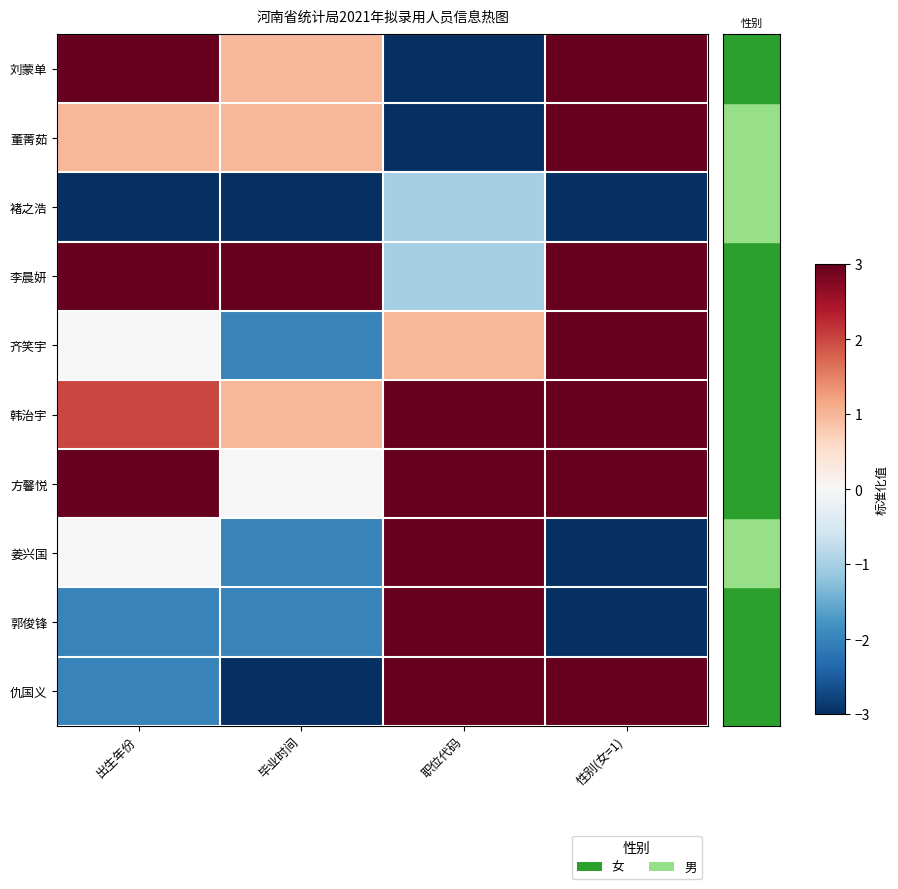

Reading right to left, what are all the values shown in this chart?

刘蒙单: 性别(女=1)=3	职位代码=-3	毕业时间=1	出生年份=3
董菁茹: 性别(女=1)=3	职位代码=-3	毕业时间=1	出生年份=1
褚之浩: 性别(女=1)=-3	职位代码=-1	毕业时间=-3	出生年份=-3
李晨妍: 性别(女=1)=3	职位代码=-1	毕业时间=3	出生年份=3
齐笑宇: 性别(女=1)=3	职位代码=1	毕业时间=-2	出生年份=0
韩治宇: 性别(女=1)=3	职位代码=3	毕业时间=1	出生年份=2
方馨悦: 性别(女=1)=3	职位代码=3	毕业时间=0	出生年份=3
姜兴国: 性别(女=1)=-3	职位代码=3	毕业时间=-2	出生年份=0
郭俊锋: 性别(女=1)=-3	职位代码=3	毕业时间=-2	出生年份=-2
仇国义: 性别(女=1)=3	职位代码=3	毕业时间=-3	出生年份=-2